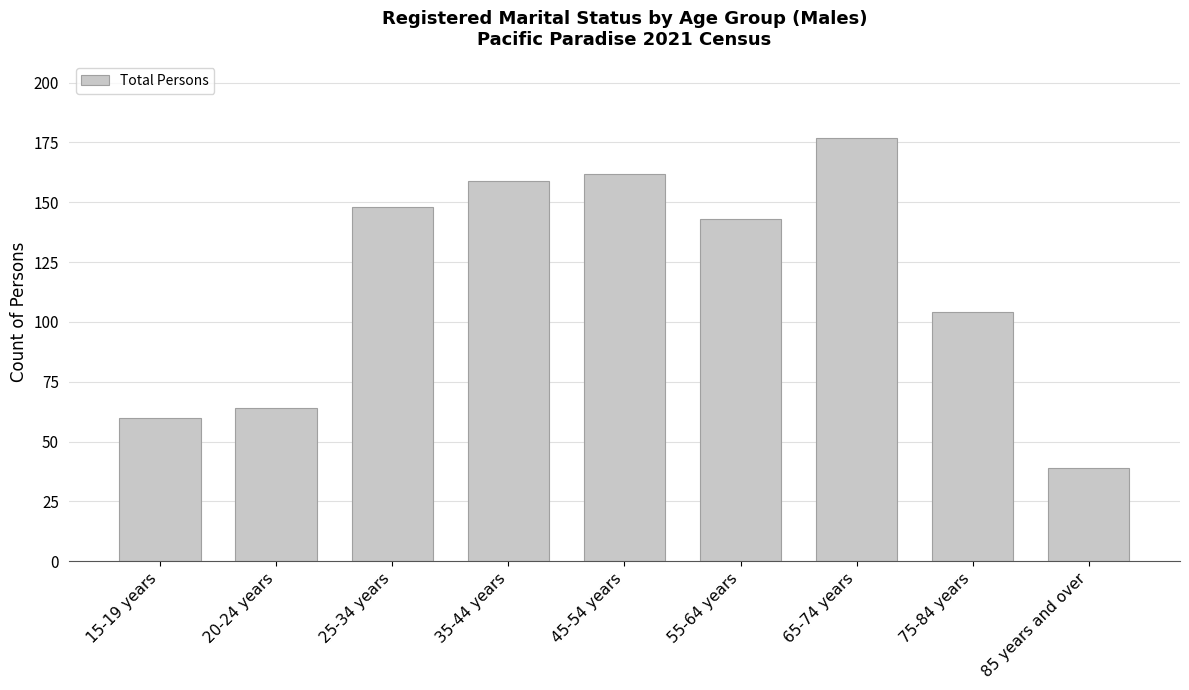

How many values are below 143?

4